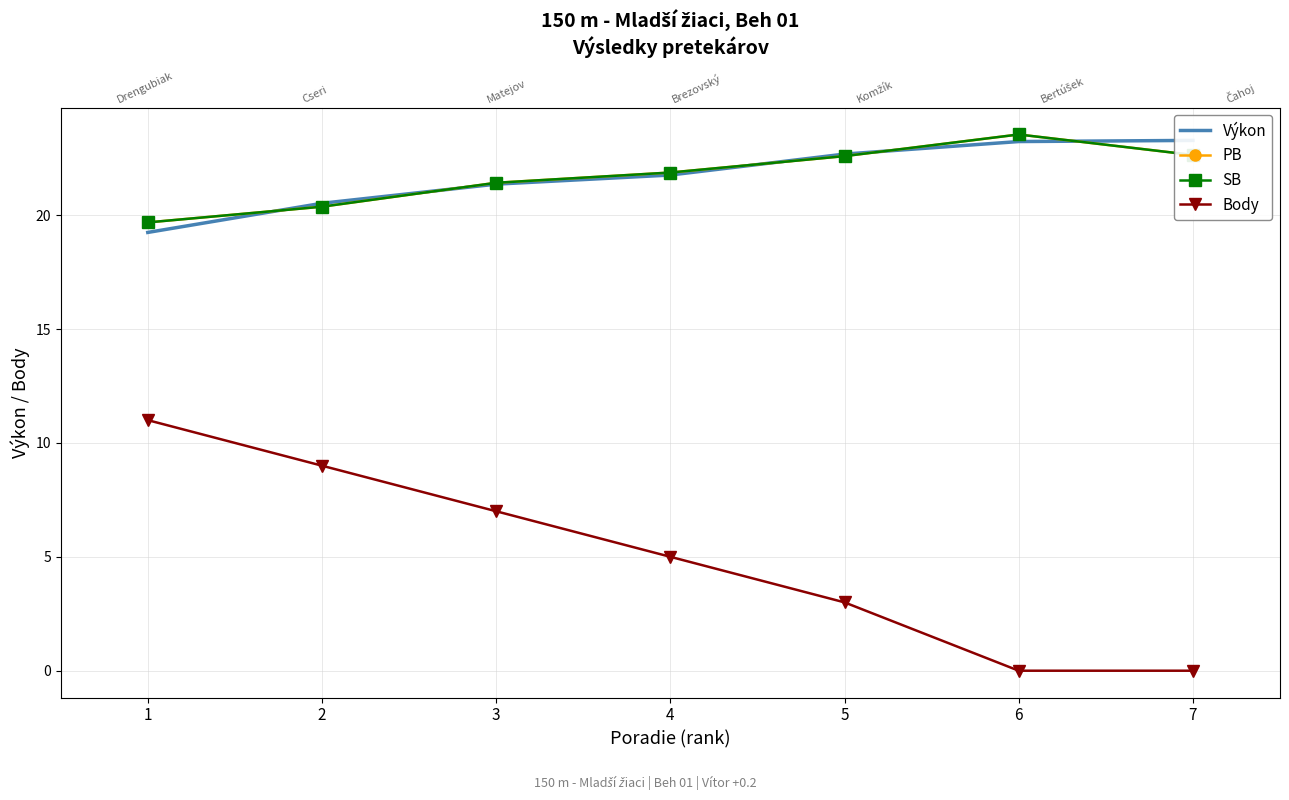

At which category is the sum across all series the highest?

3